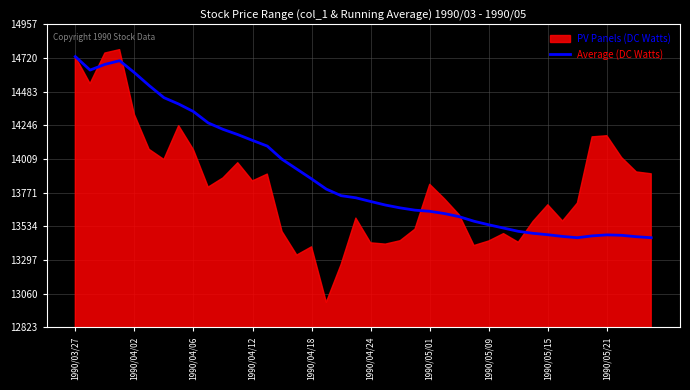

What is the sum of all values?

555995